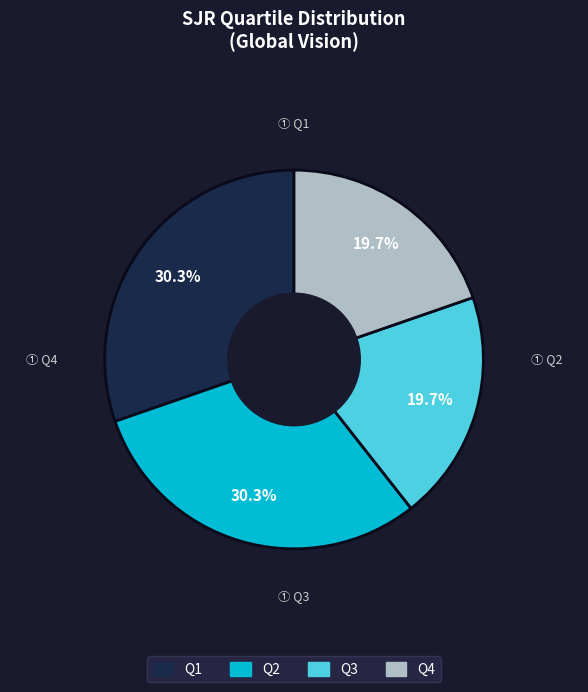

What percentage is NOT represented by Q3?

80.3%